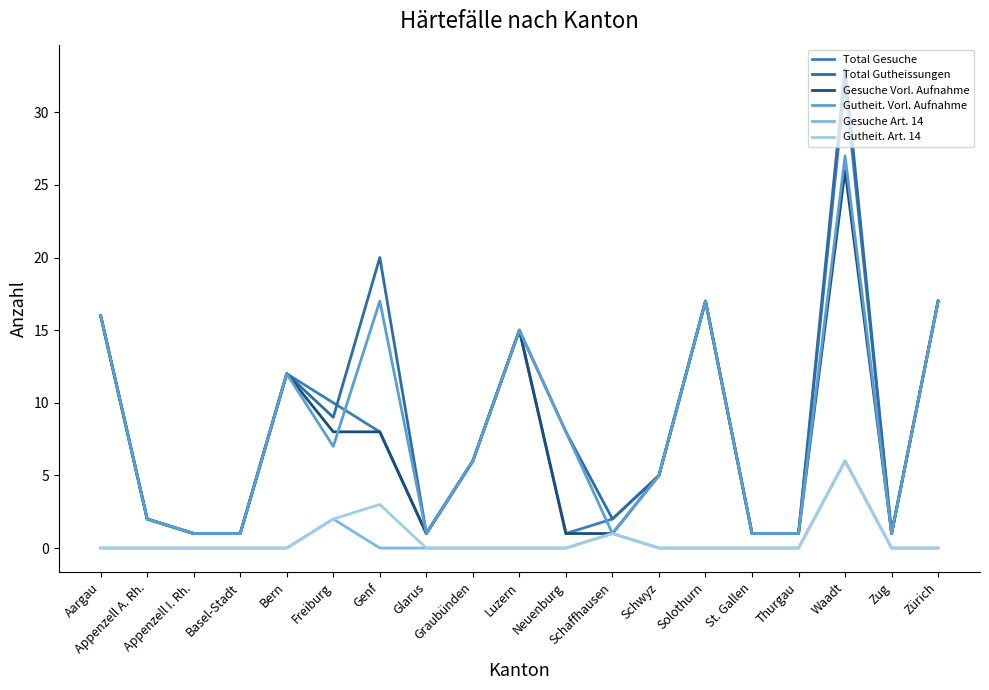

What is the total value across all series at Appenzell A. Rh.?

8